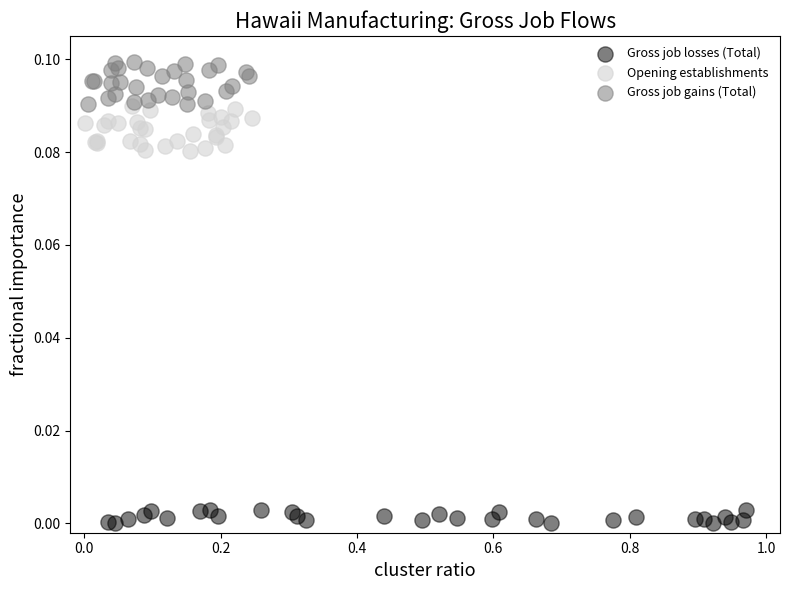

What are all the series names shown in the legend?

Gross job losses (Total), Opening establishments, Gross job gains (Total)